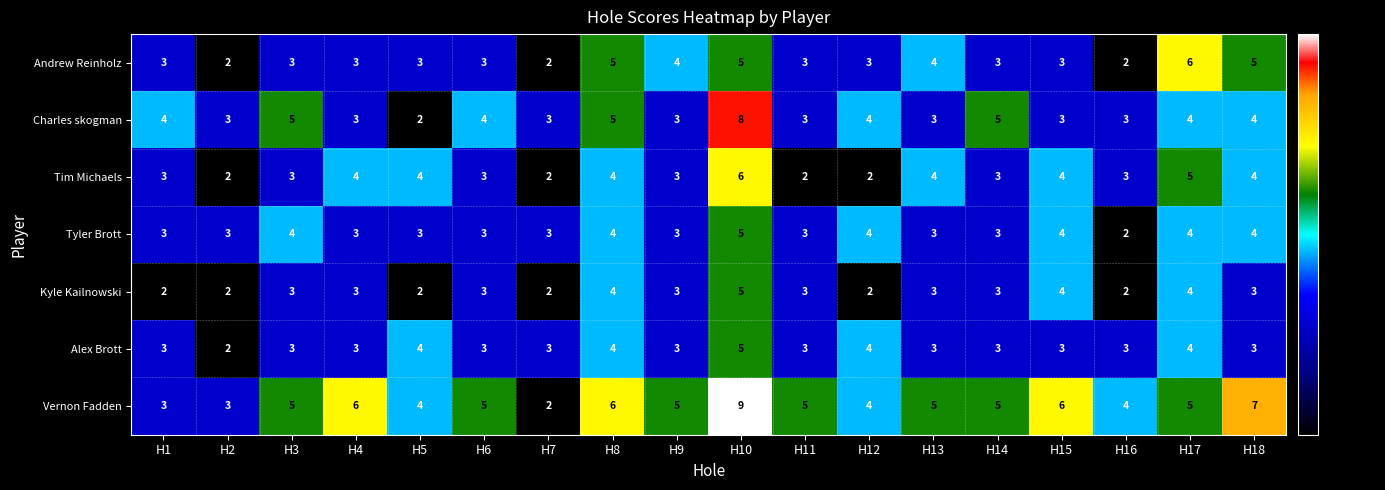

The Kyle Kailnowski series shows 2 at H16. True or false?

True